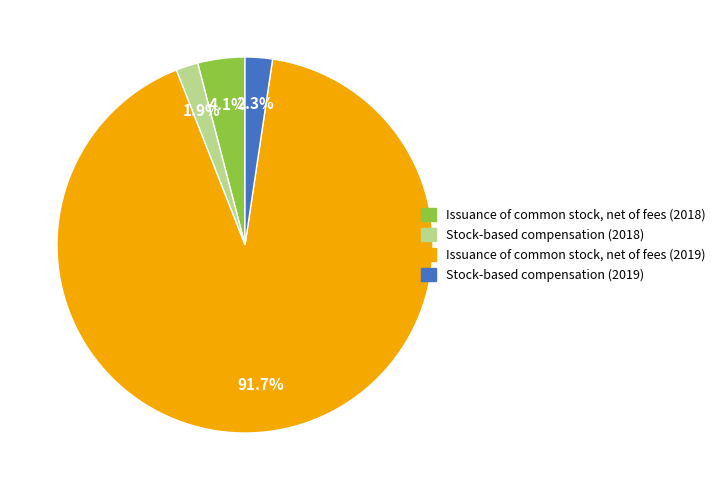

To the nearest percent, what is the average slice percentage?

25%